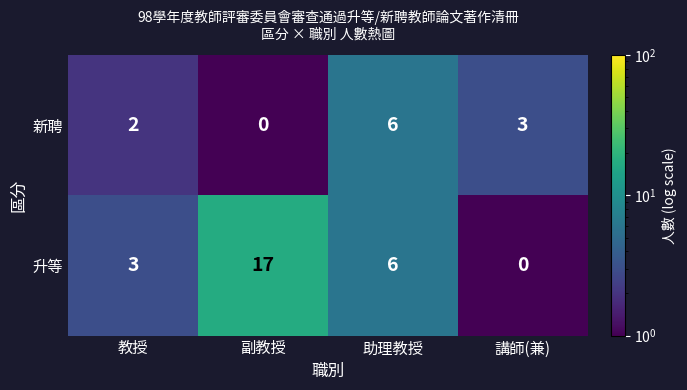

Is the value of 升等 at 教授 greater than the value of 新聘 at 副教授?

Yes